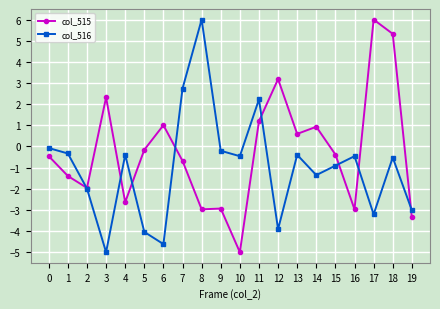

What is the spread (max minus min) of values at 4?

2.2